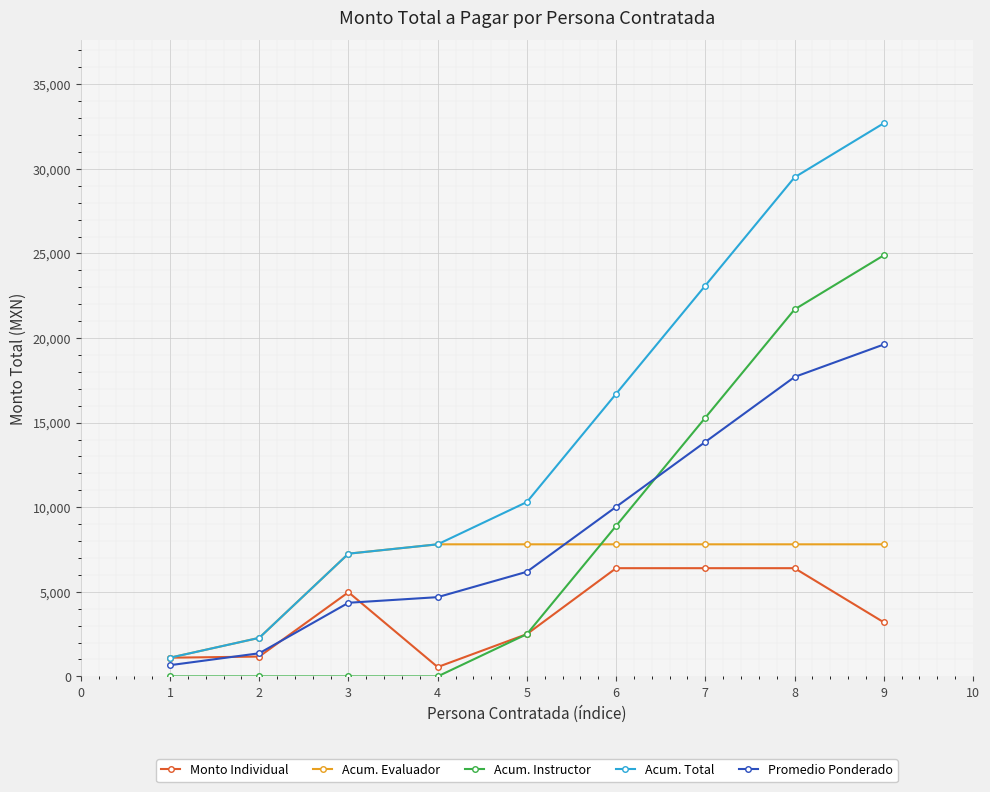

Between 1 and 7, which series saw the biggest shift?

Acum. Total